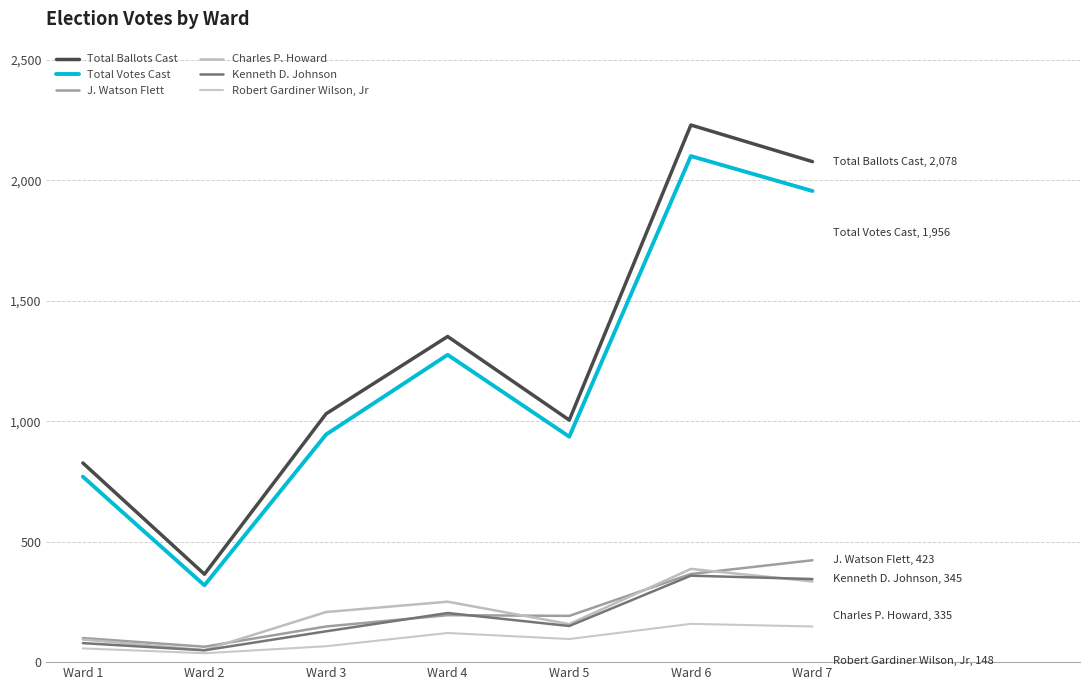

At which label does Total Ballots Cast reach its minimum?

Ward 2